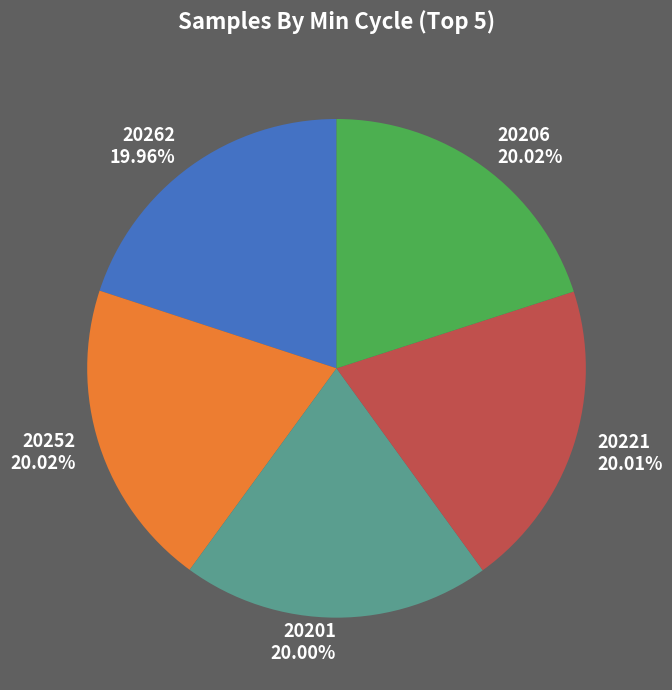

Is the sum of 20252 20.02% and 20206 20.02% greater than half?

No